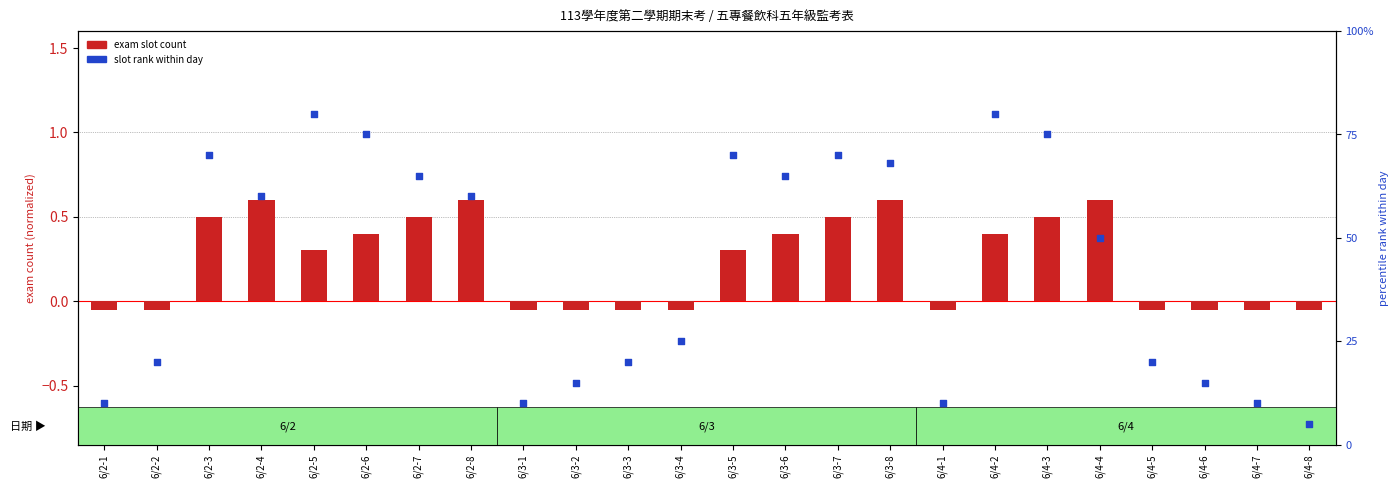

What is the total value across all series at 6/3-4?

24.9